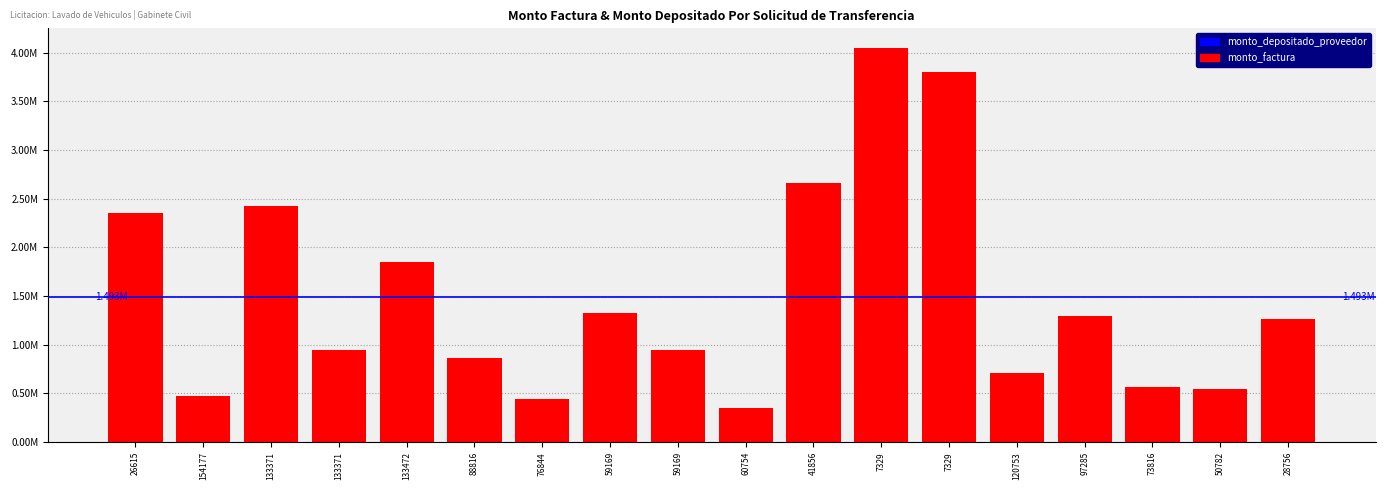

Are the bars horizontal?

No